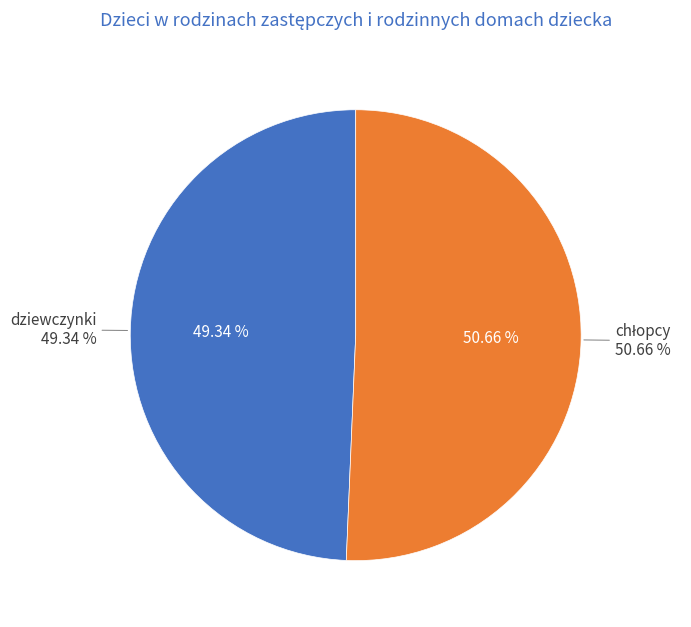

To the nearest percent, what is the average slice percentage?

50%